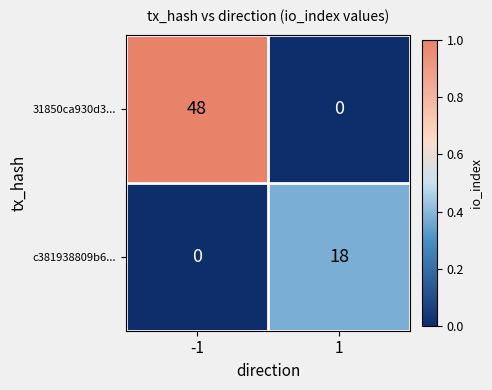

List the series in order of their peak value, highest first.

31850ca930d3..., c381938809b6...